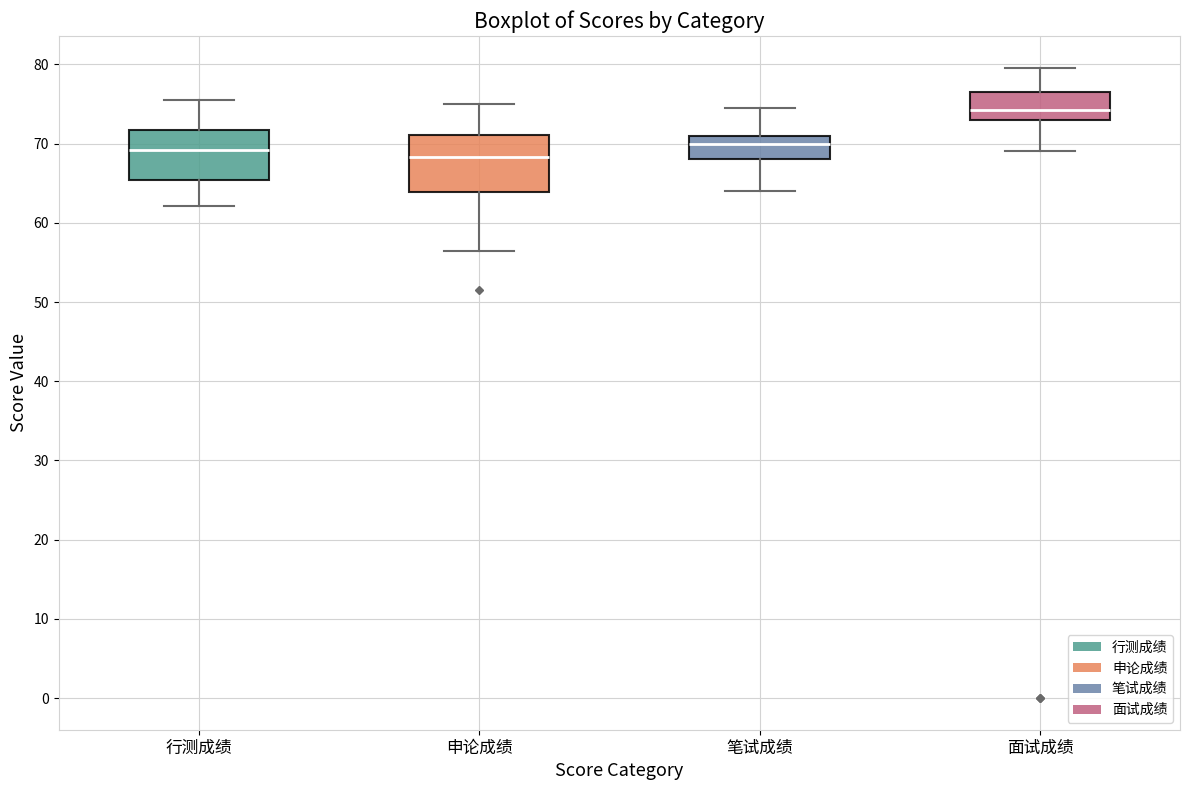

Where does the upper whisker of the box for 申论成绩 end on the y-axis? The values are not printed on the chart, so give them approximately, as read against the axis.

75